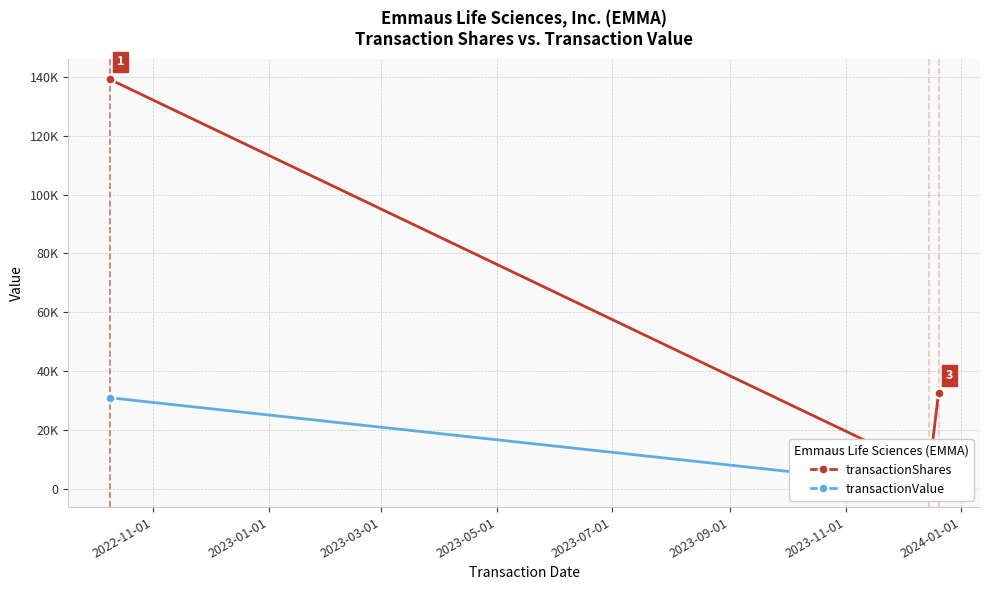

Reading left to right, transcribe all the data shown in this chart.

transactionShares: 139200	6000	32500
transactionValue: 30916	660	1625